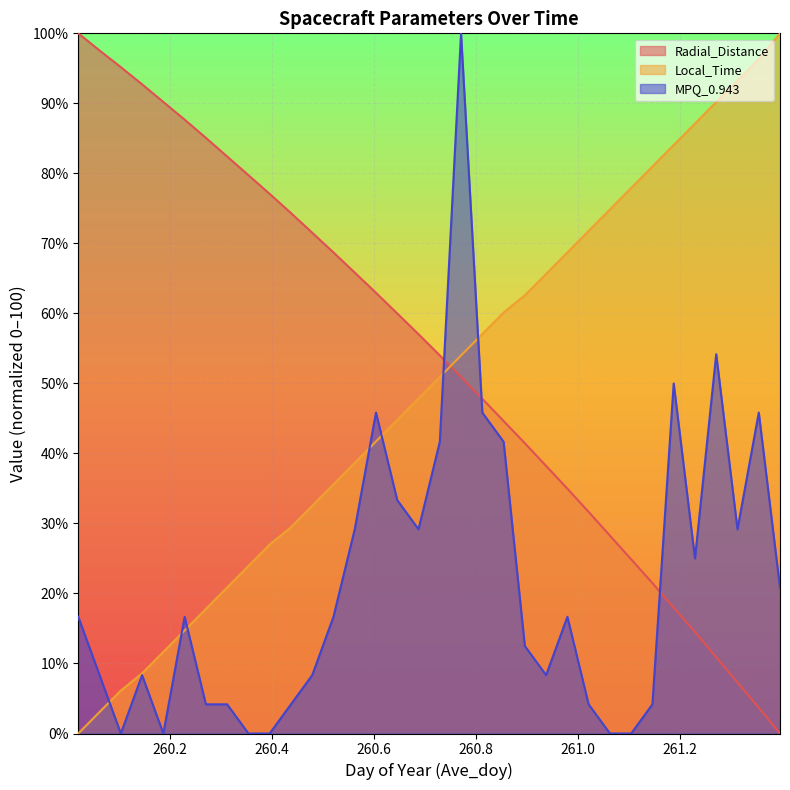

What is the difference between the maximum and minimum values in the Radial_Distance series?

100.0